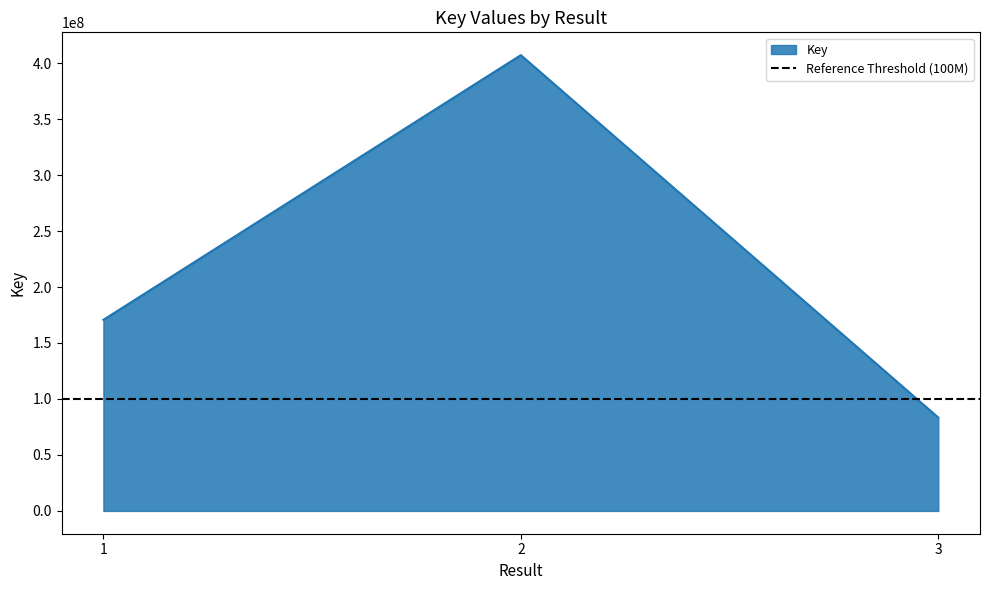

Reading right to left, extract all data points from this chart.

3=83430962	2=407124233	1=170711199